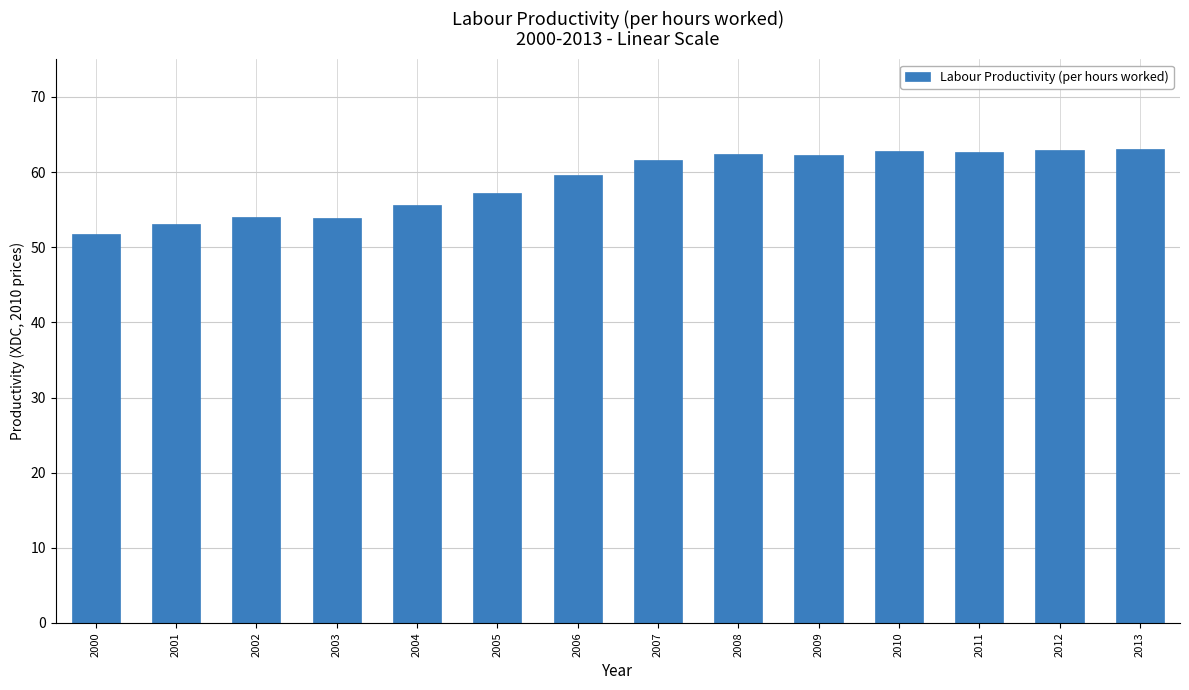

What is the difference between the second highest and second lowest values?

9.8